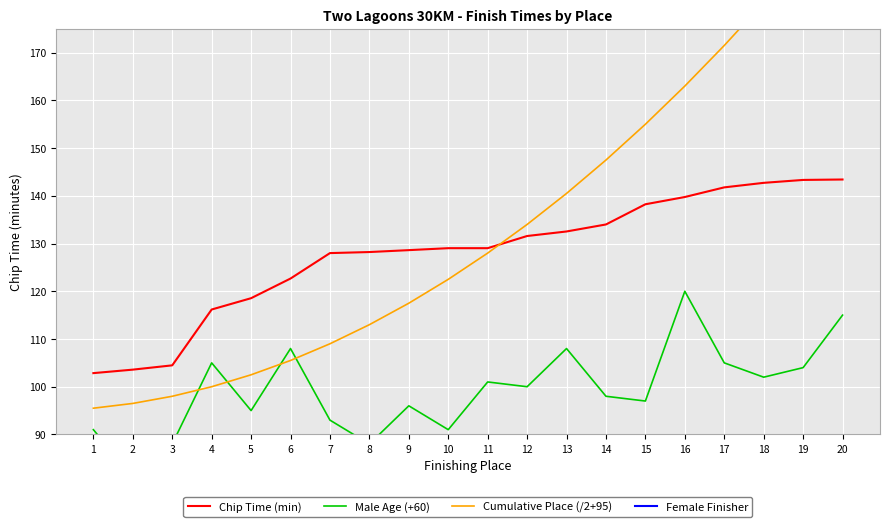

Which category has the highest value in the Chip Time (min) series?

20